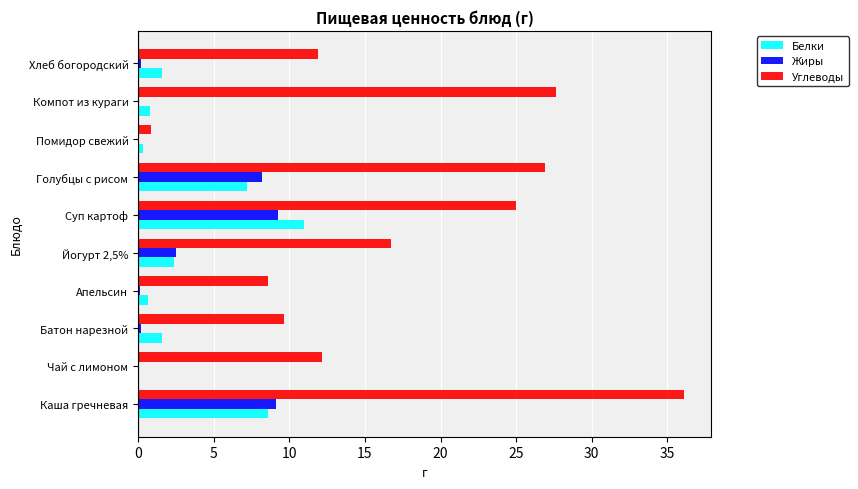

What is the greatest value displayed?

36.1